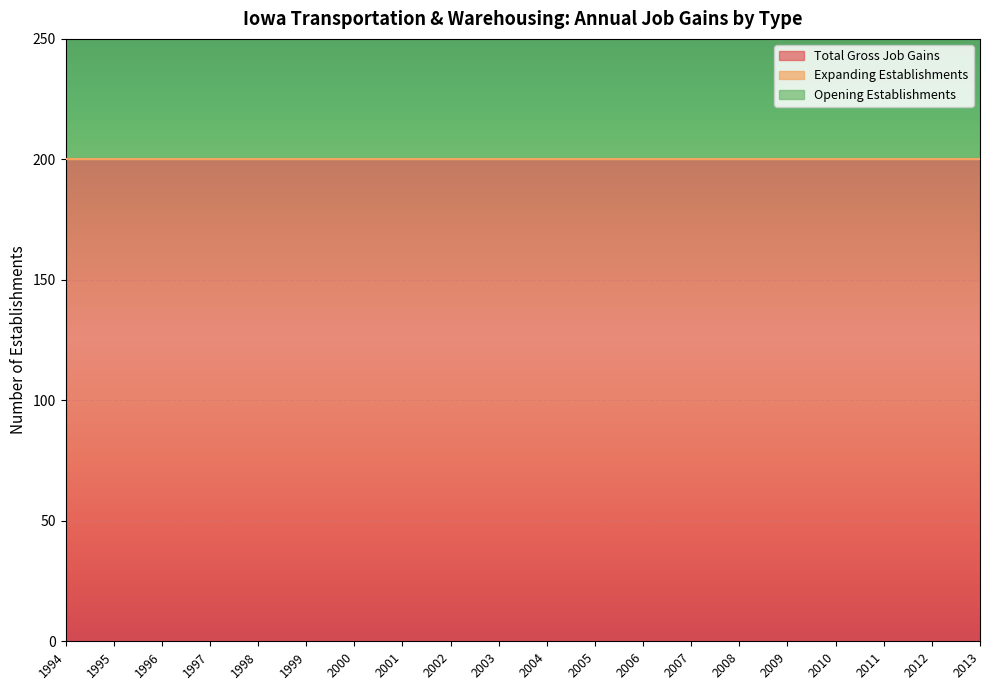

What is the difference between the highest and lowest values at 2005?

200